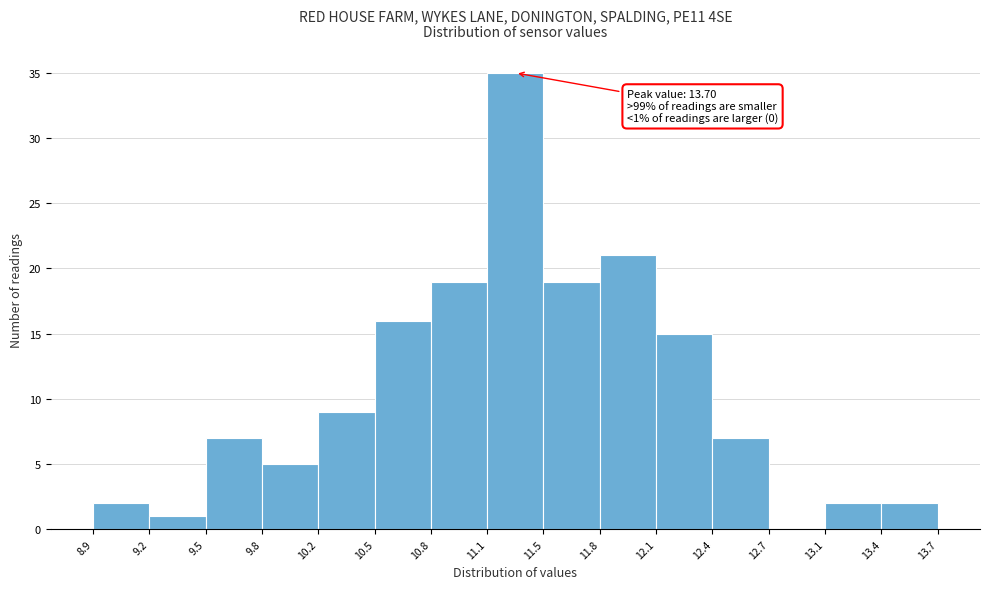

Over which range of the x-axis is the bar tallest?

11.1 to 11.5